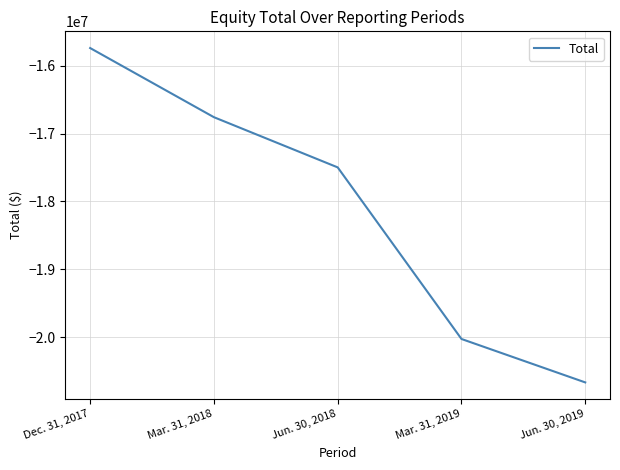

True or false: the data has more than 2 interior local peaks.

False